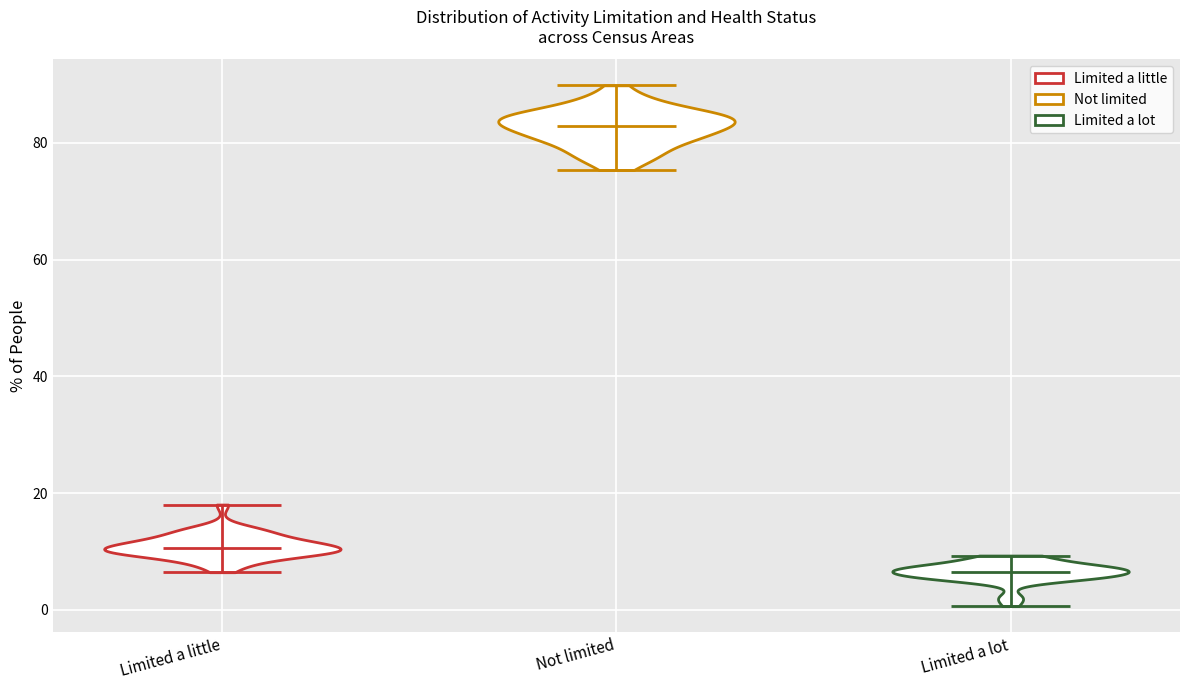

What is the highest point the violin for Not limited reaches on the y-axis? The values are not printed on the chart, so give them approximately, as read against the axis.

90